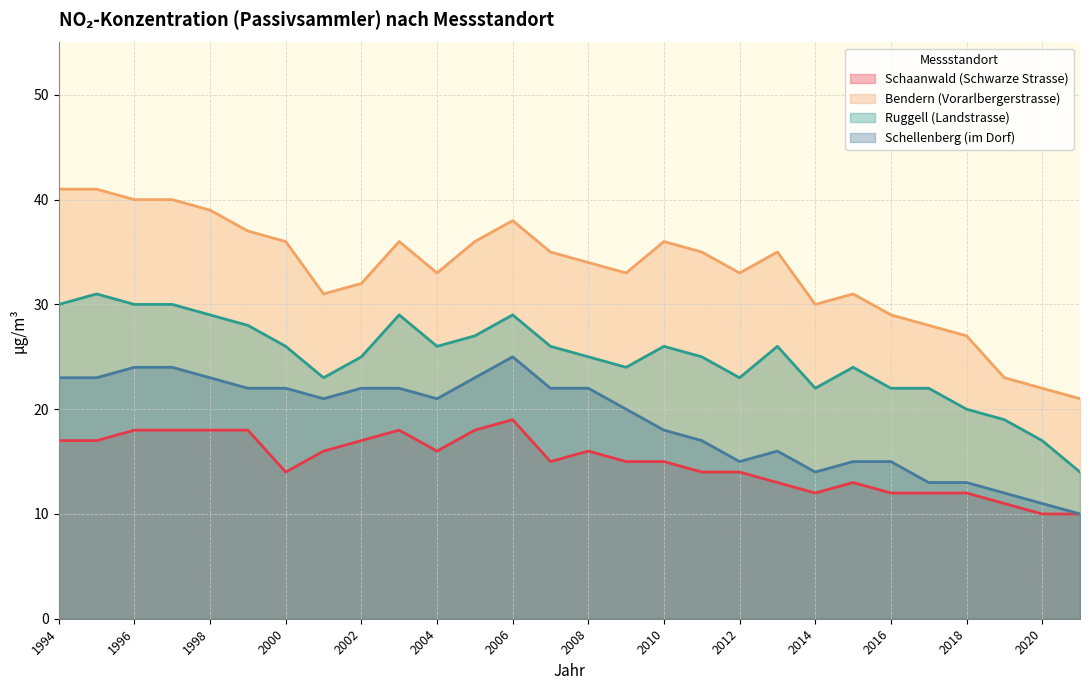

The Ruggell (Landstrasse) series shows 45 at 1994. True or false?

False